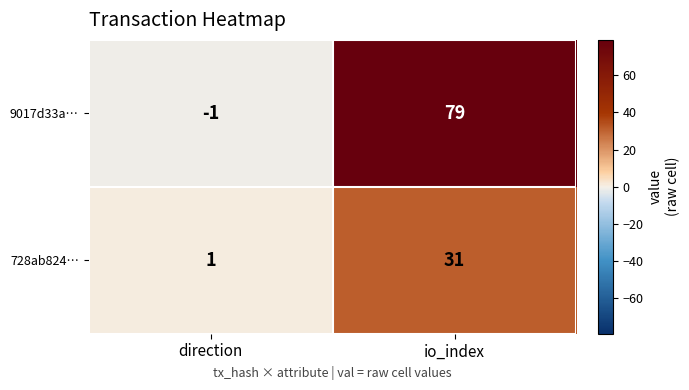

The 9017d33a… series shows 79 at io_index. True or false?

True